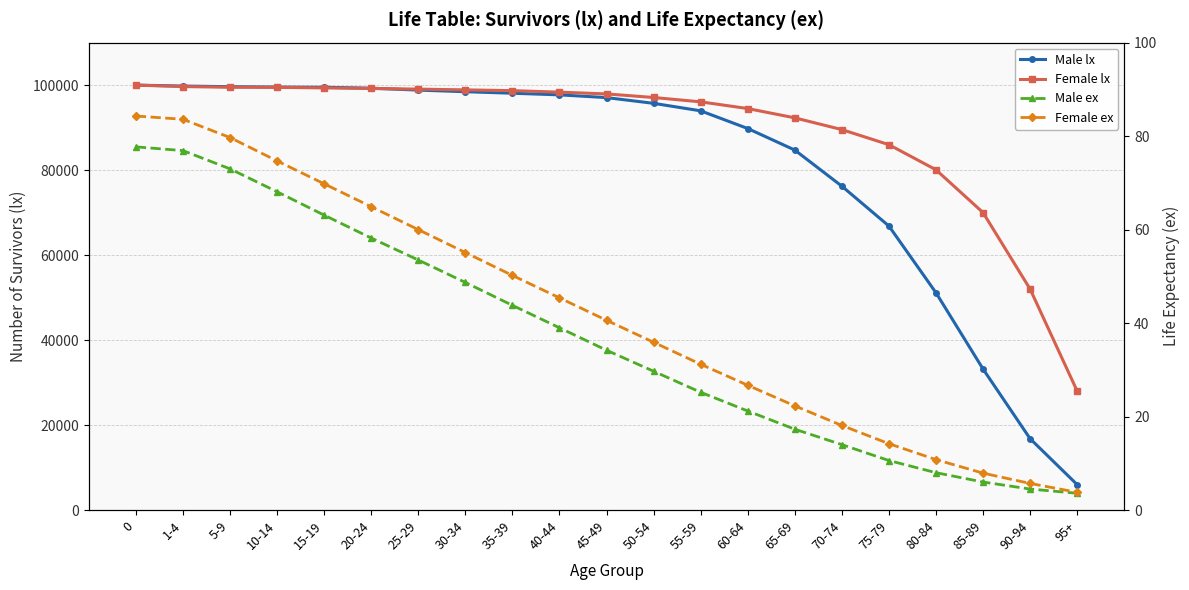

What is the maximum value for Female ex?

84.3